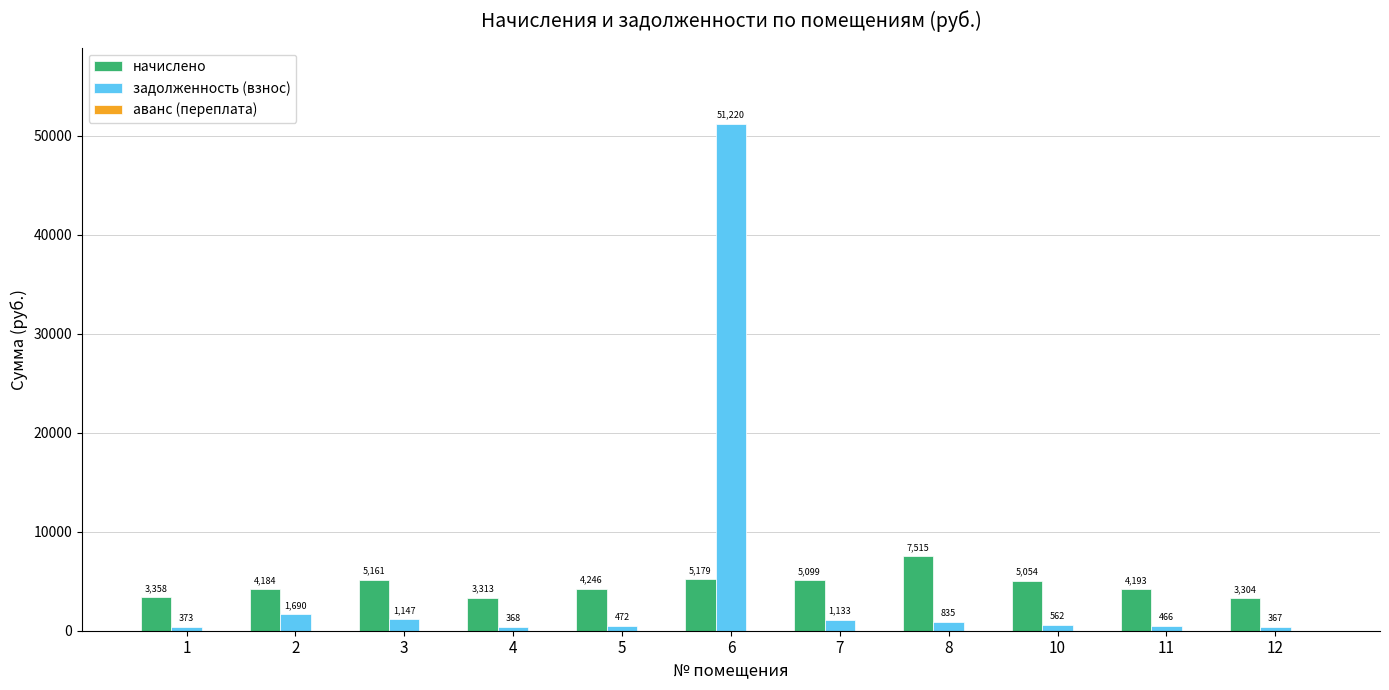

Rank the series at 12 from lowest to highest value.

задолженность (взнос), начислено